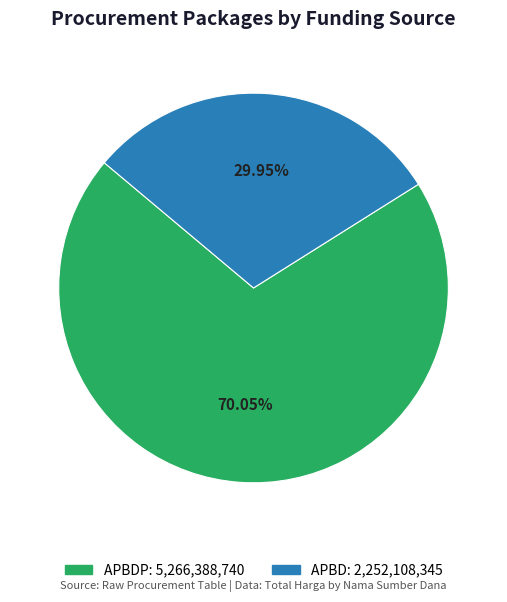

Does any single category account for the majority?

Yes